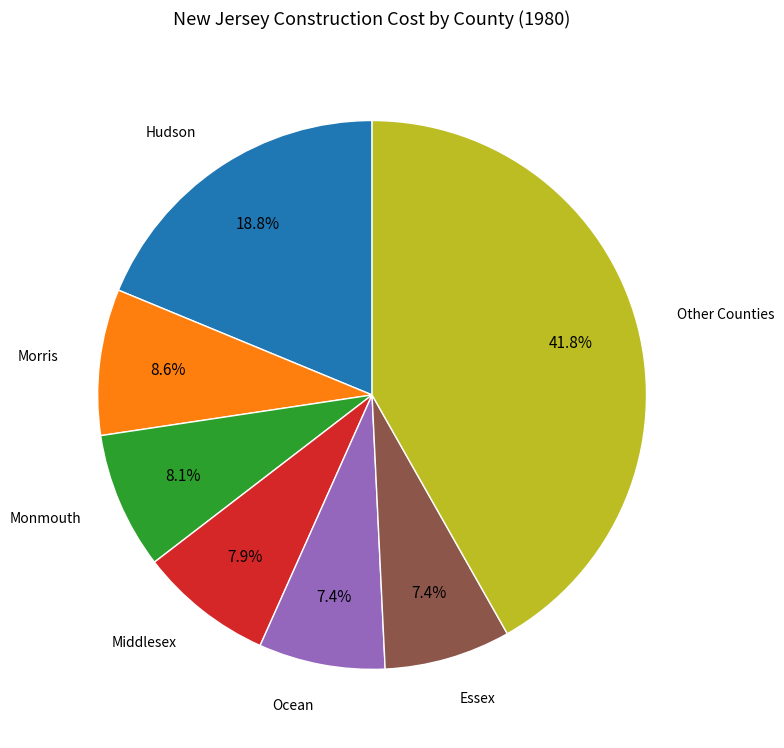

To the nearest percent, what is the difference between the largest and smallest slice percentages?

34%